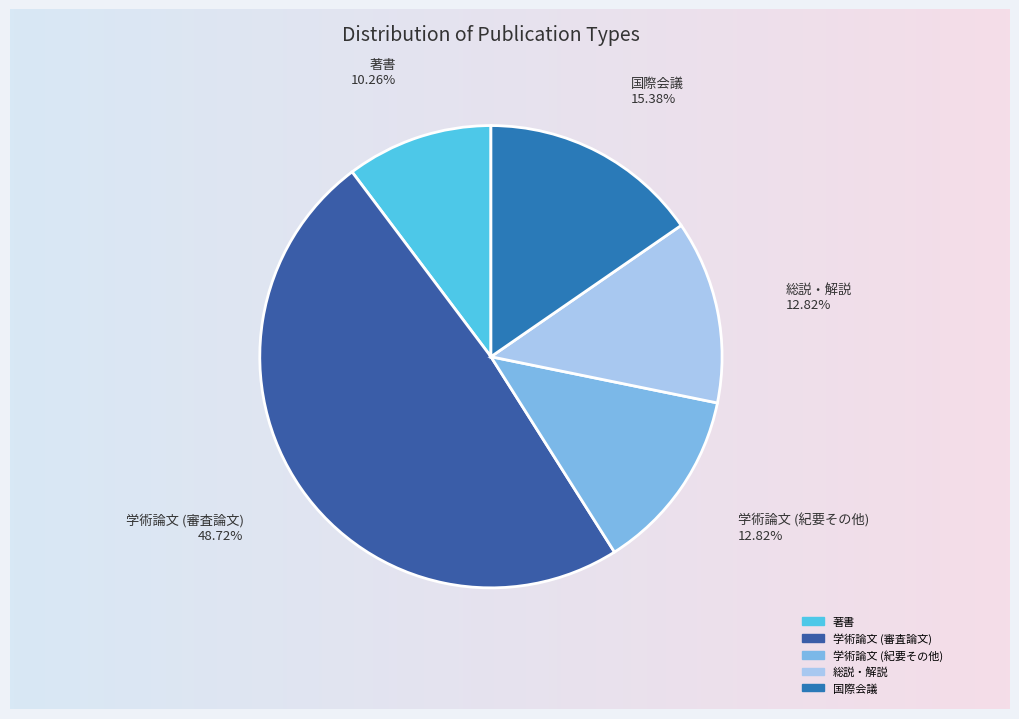

What is the smallest slice in the pie chart?

著書